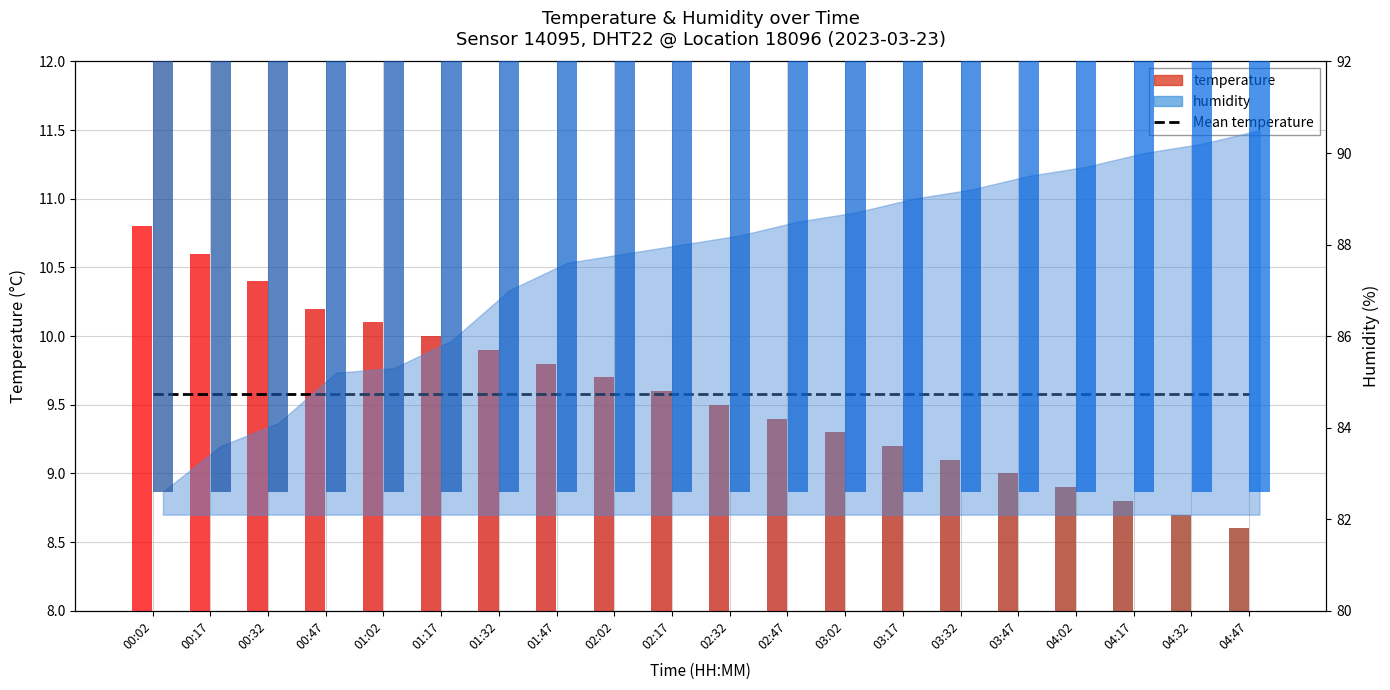

What is the maximum value shown in the chart?

90.5